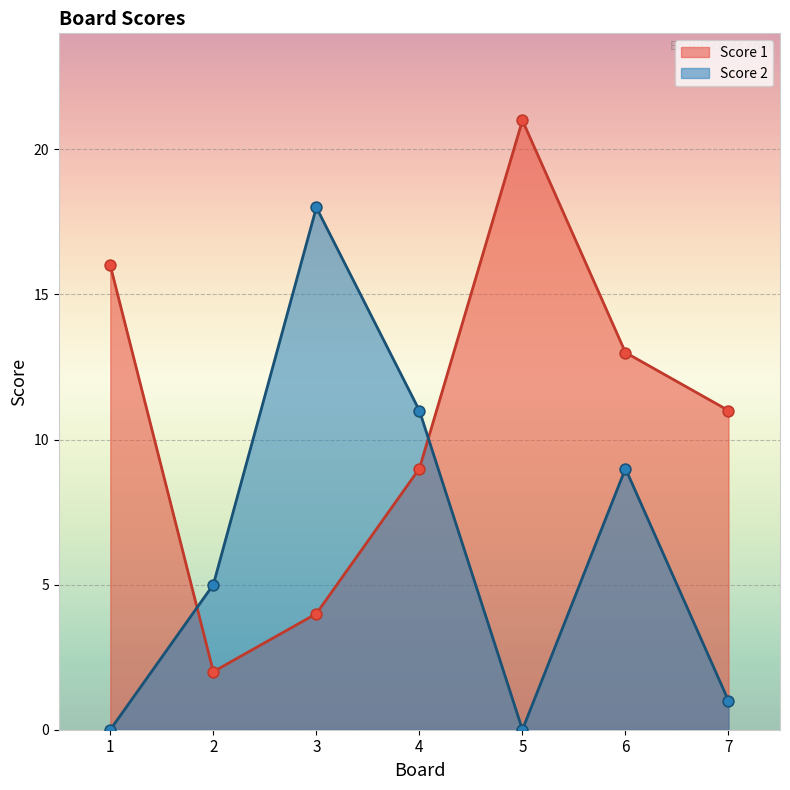

Which series has the largest Y range (max minus min)?

Score 1